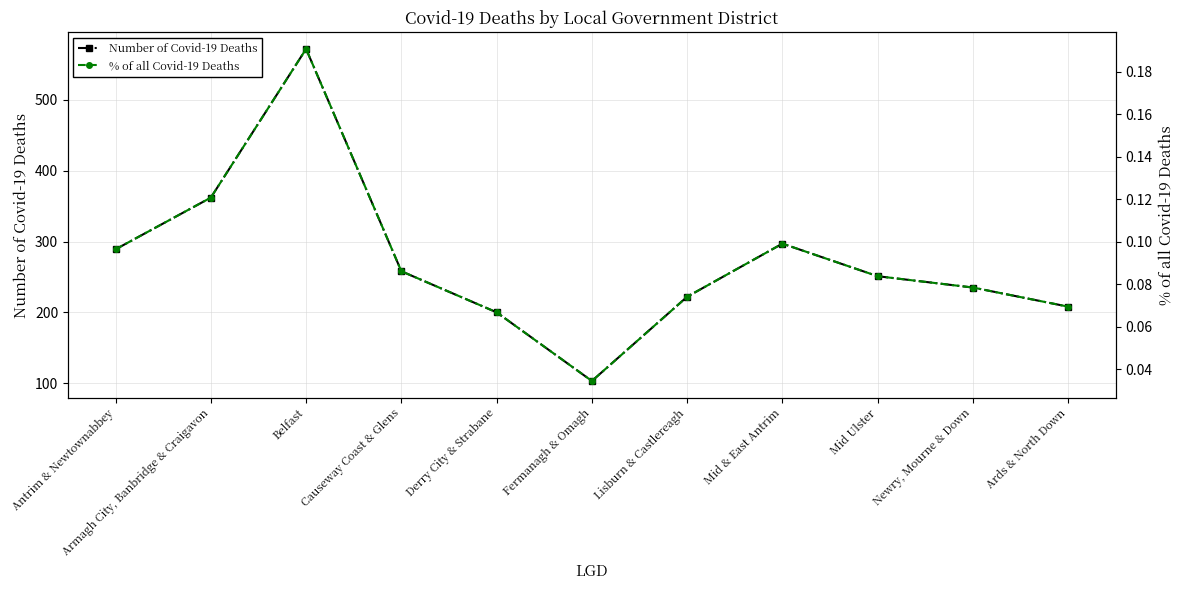

What is the sum of all % of all Covid-19 Deaths values?

1.0